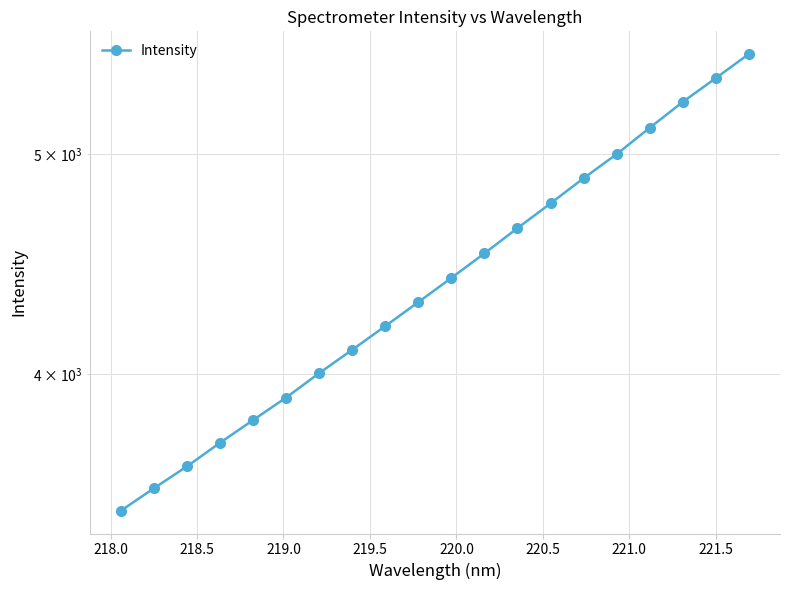

What is the sum of all values?

88274.4